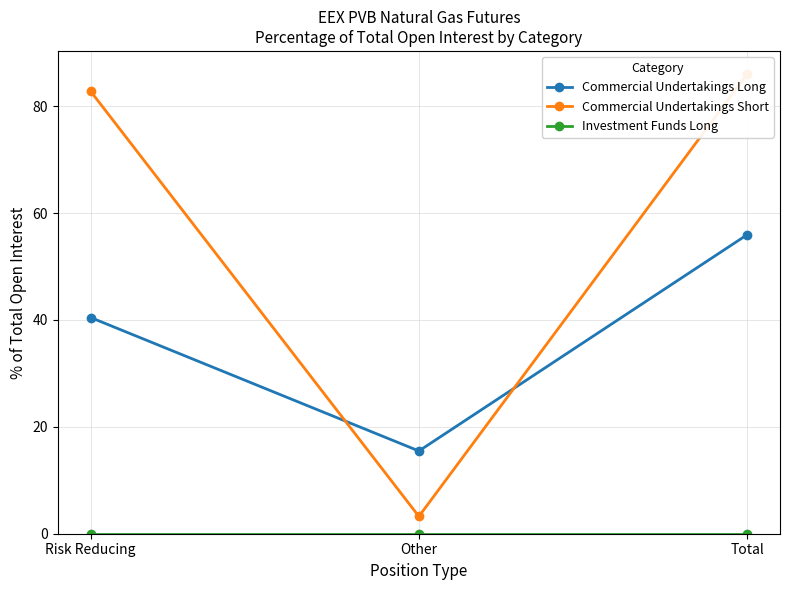

Reading right to left, what are all the values shown in this chart?

Commercial Undertakings Long: 55.9	15.5	40.5
Commercial Undertakings Short: 86.0	3.2	82.8
Investment Funds Long: 0.0	0.0	0.0